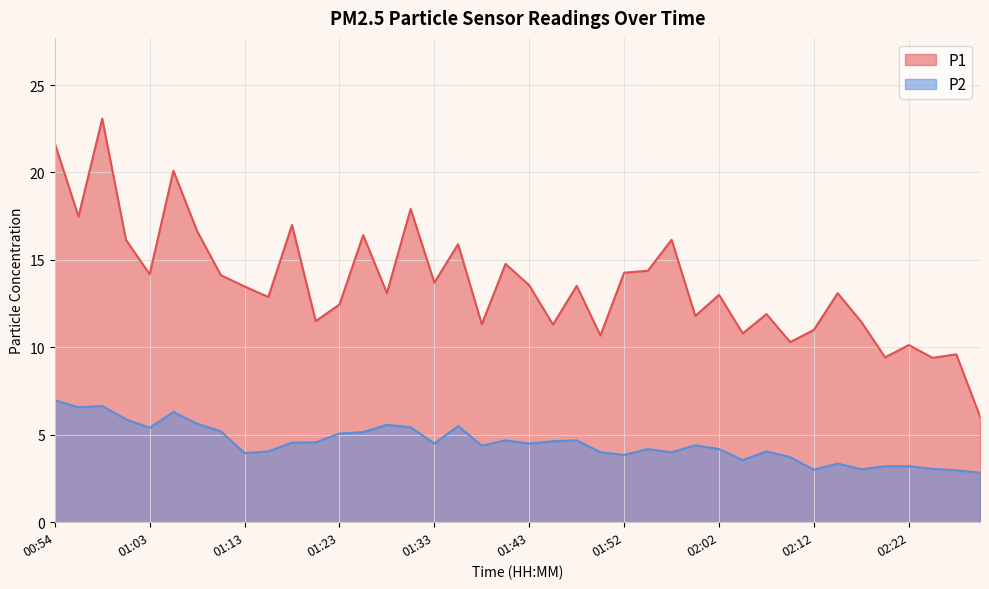

The value of P2 at 02:22 is 5.5. True or false?

False